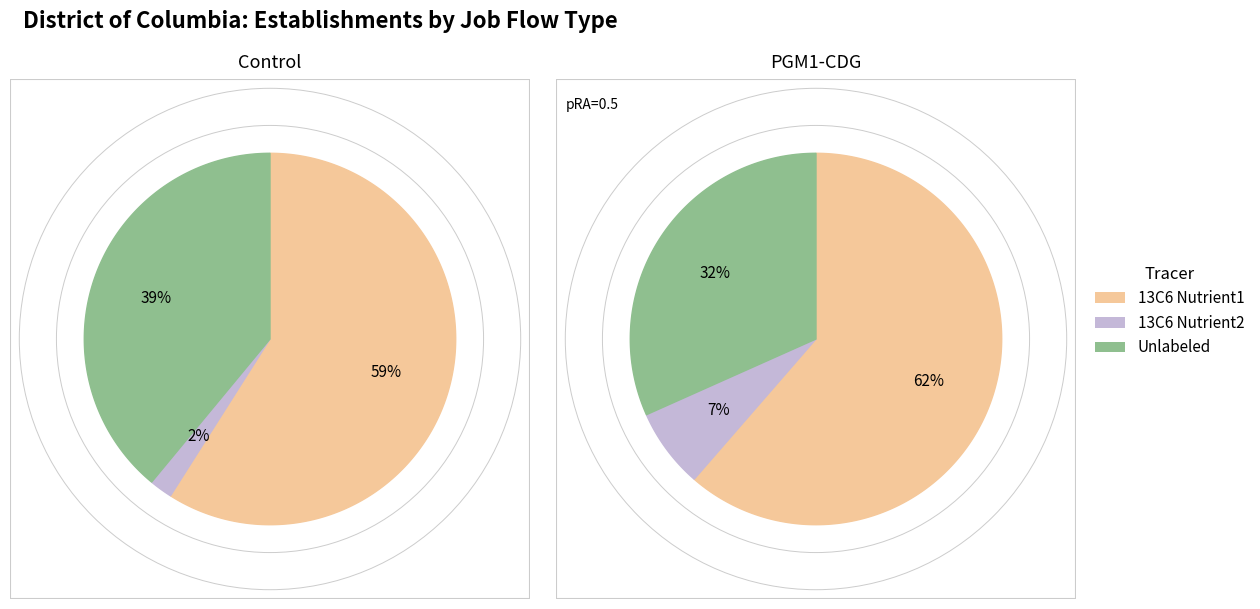

Is it true that 27 is 10% of the pie?

False